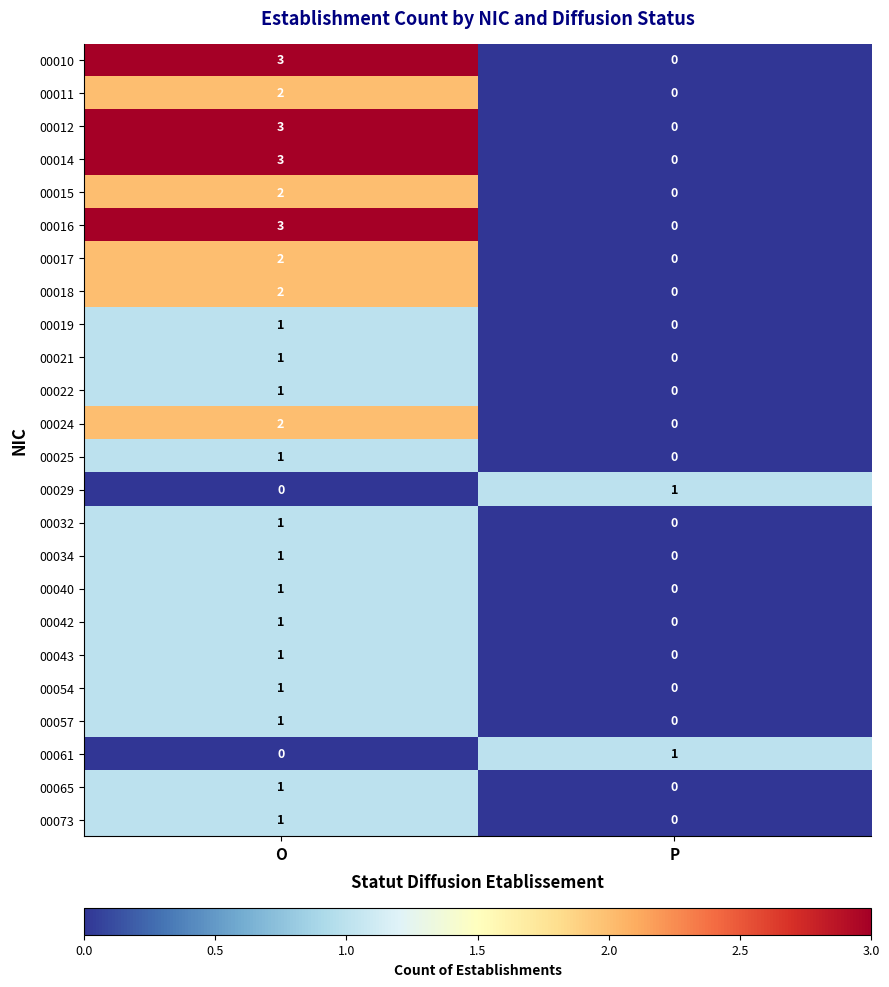

What is the total value across all series at O?

35